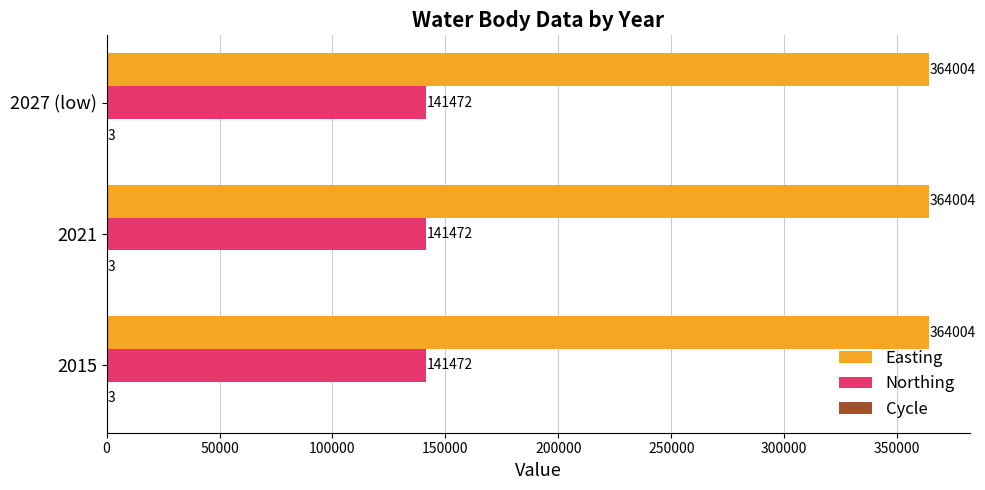

What is the approximate value of Northing at 2021?

141472